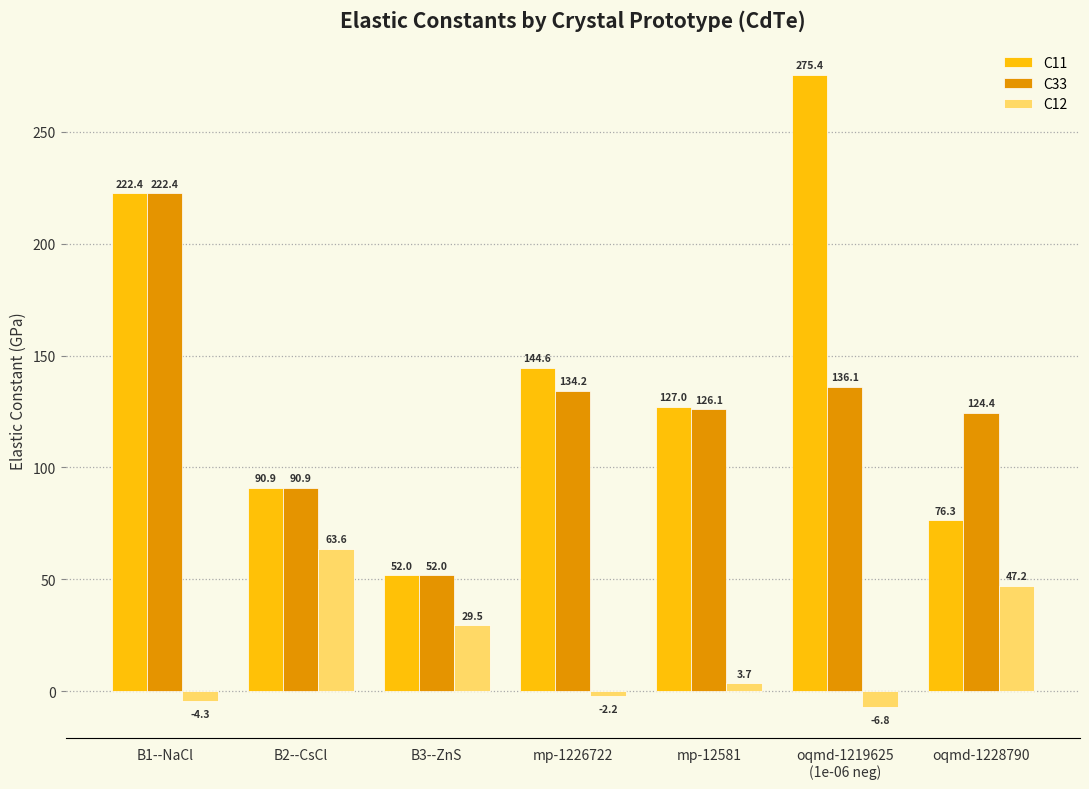

Where does the C12 series first go above 3?

B2--CsCl